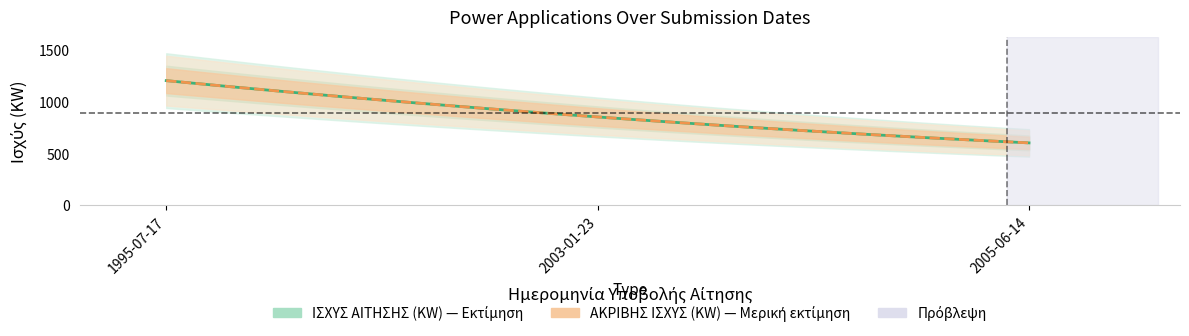

Between 2003-01-23 and 2005-06-14, which is larger?

2003-01-23